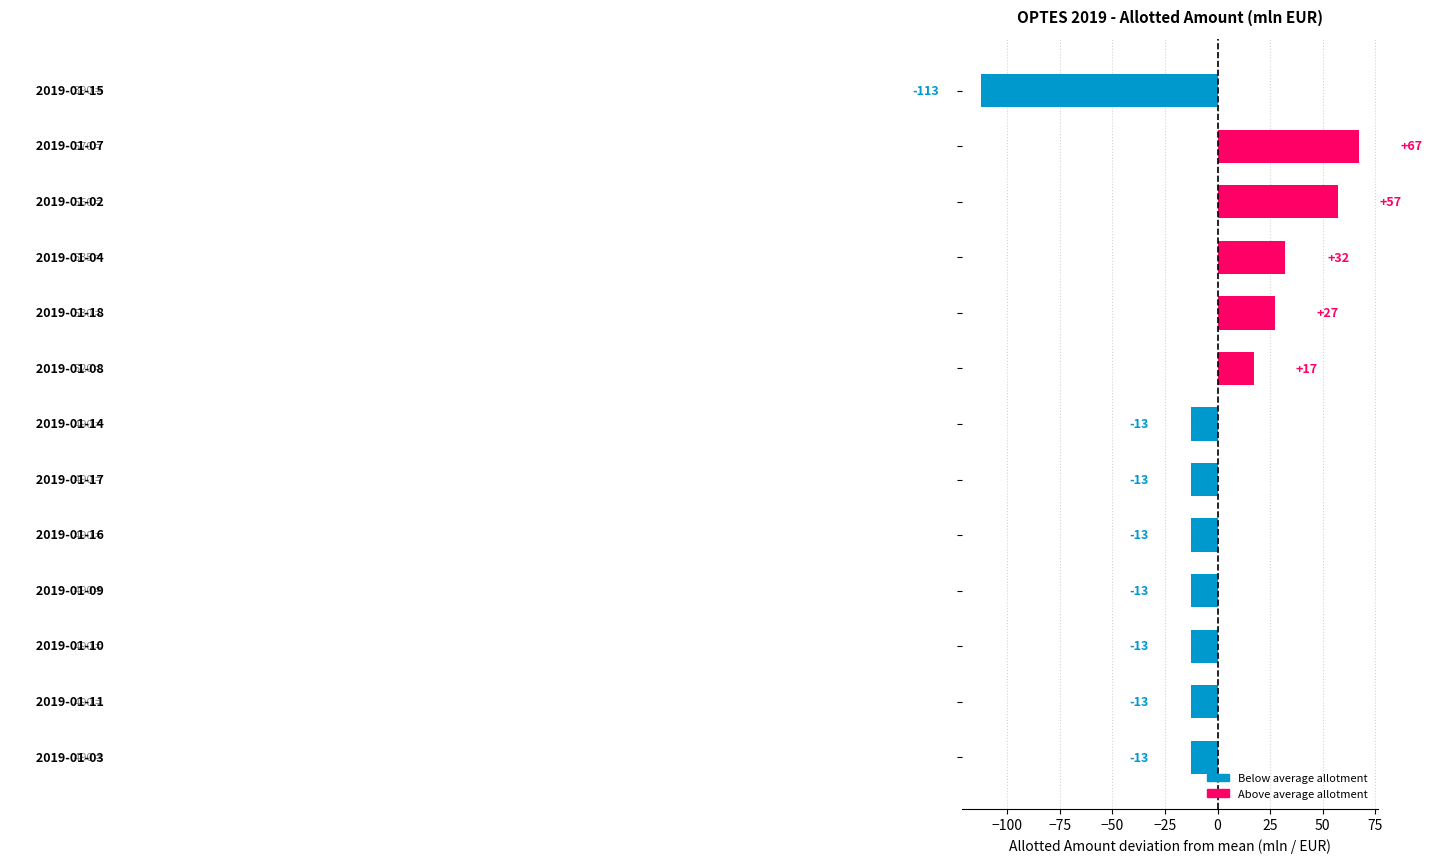

Are the bars horizontal?

Yes